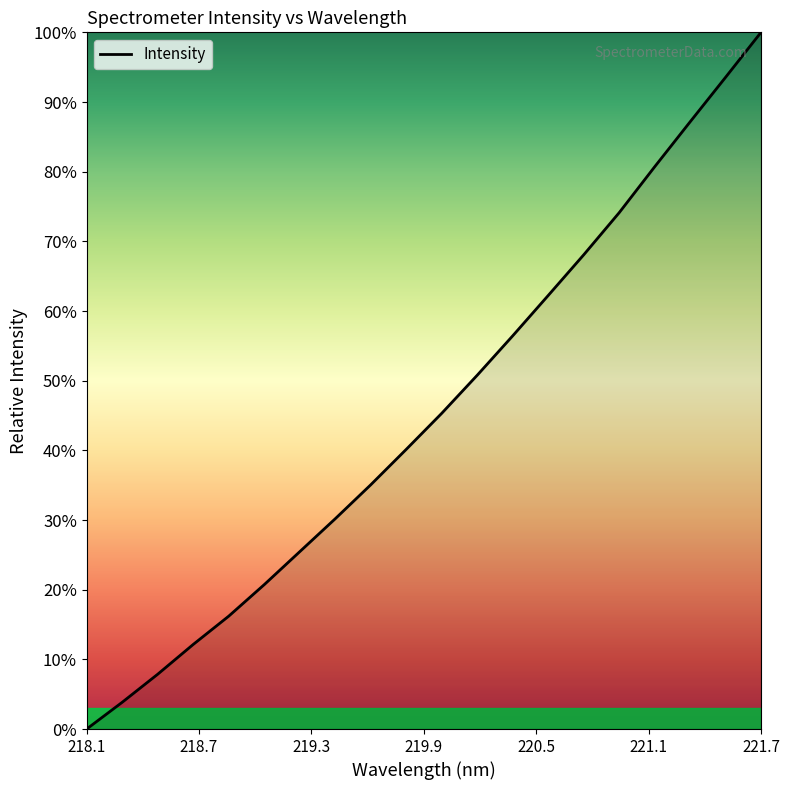

What is the difference between the second highest and minimum values?

0.9